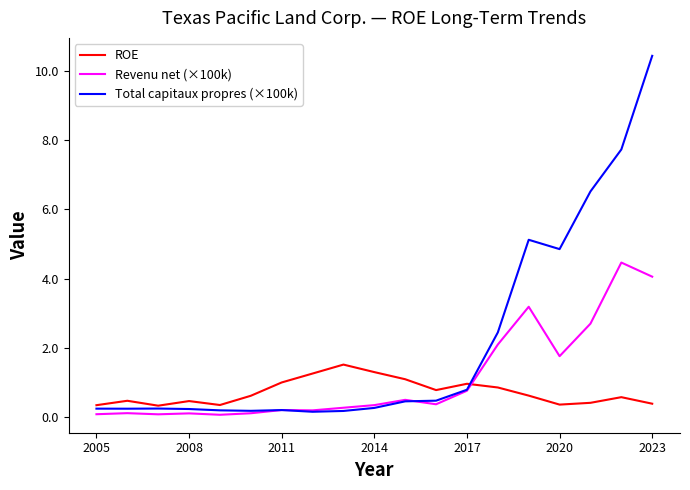

Which series has the largest total across all categories?

Total capitaux propres (×100k)